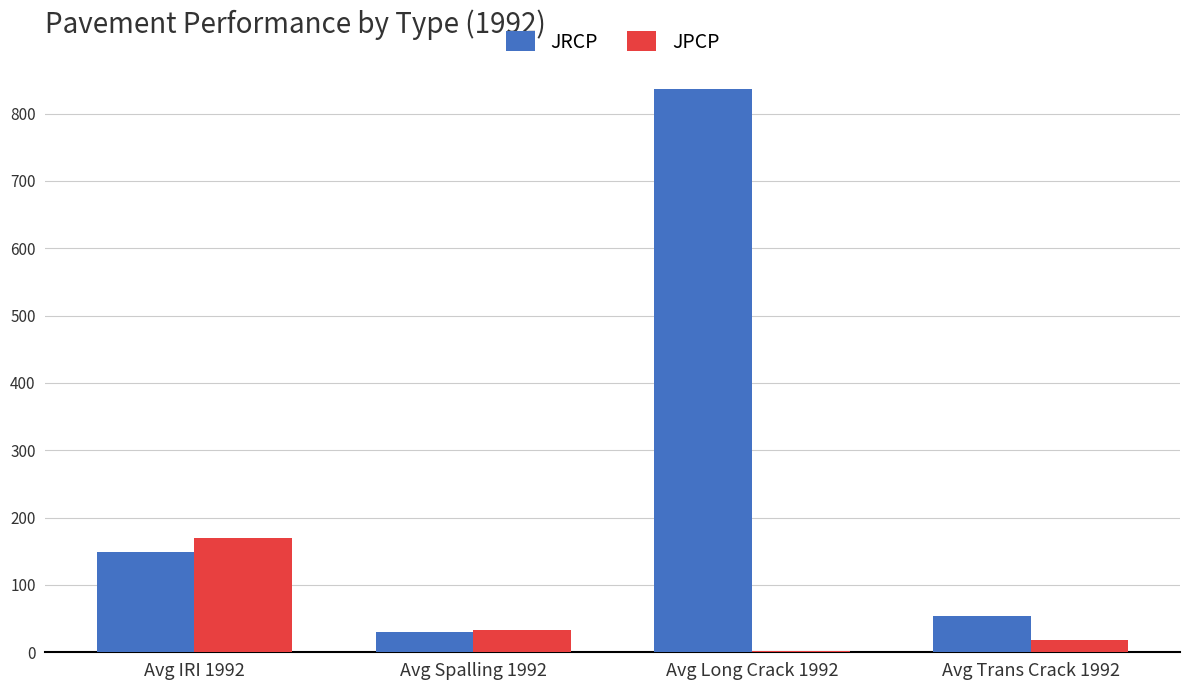

Read the JPCP value at Avg IRI 1992.

169.3